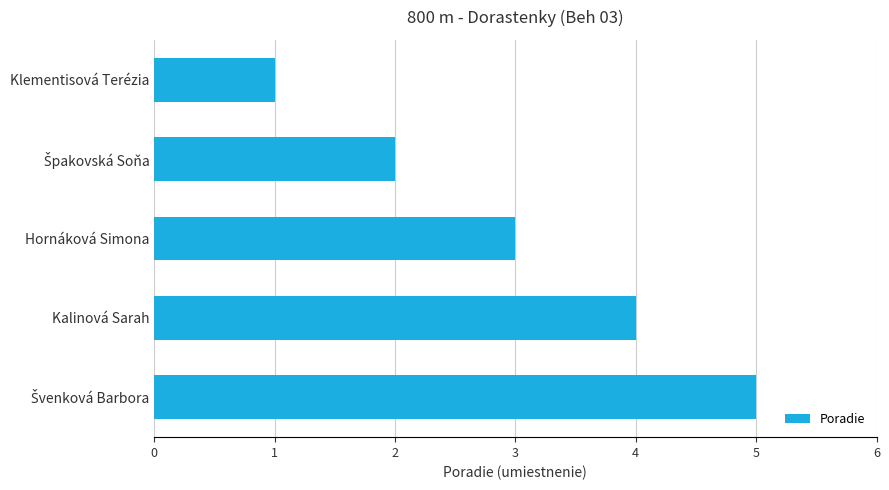

Is it true that the value at Kalinová Sarah is 4?

True